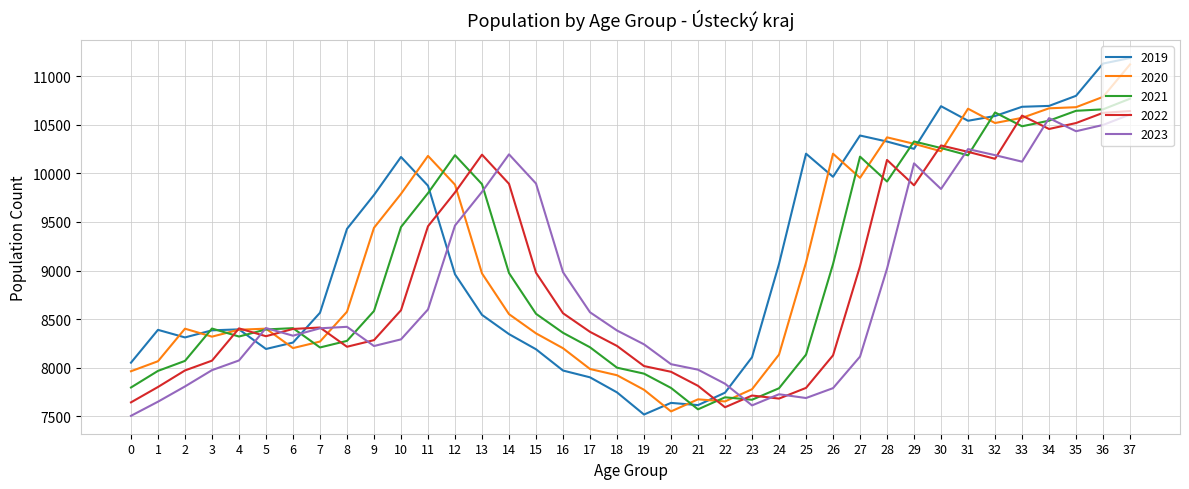

What is the difference between the 2023 values at 19 and 5?

167.6